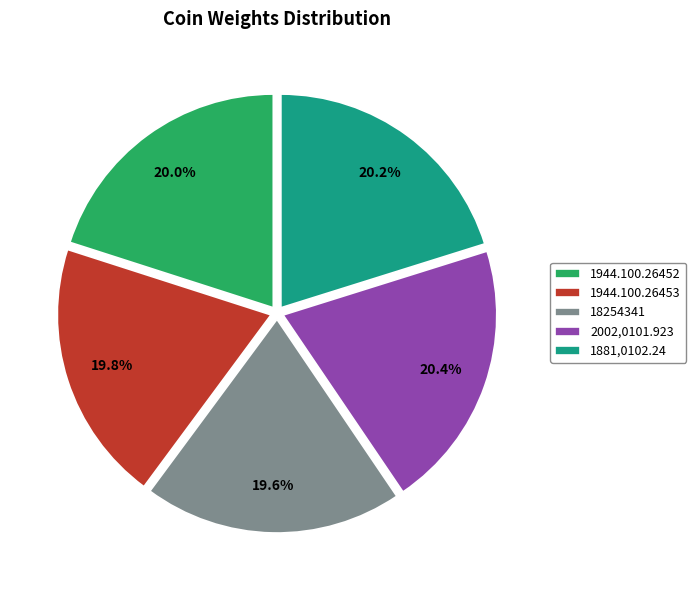

To the nearest percent, what is the average slice percentage?

20%